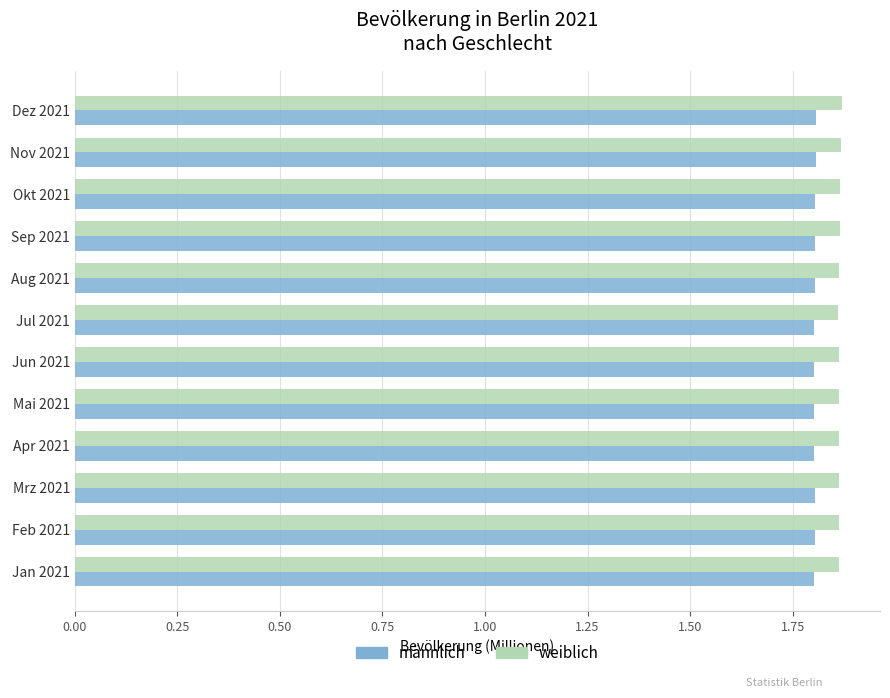

What is the maximum value for männlich?

1.8